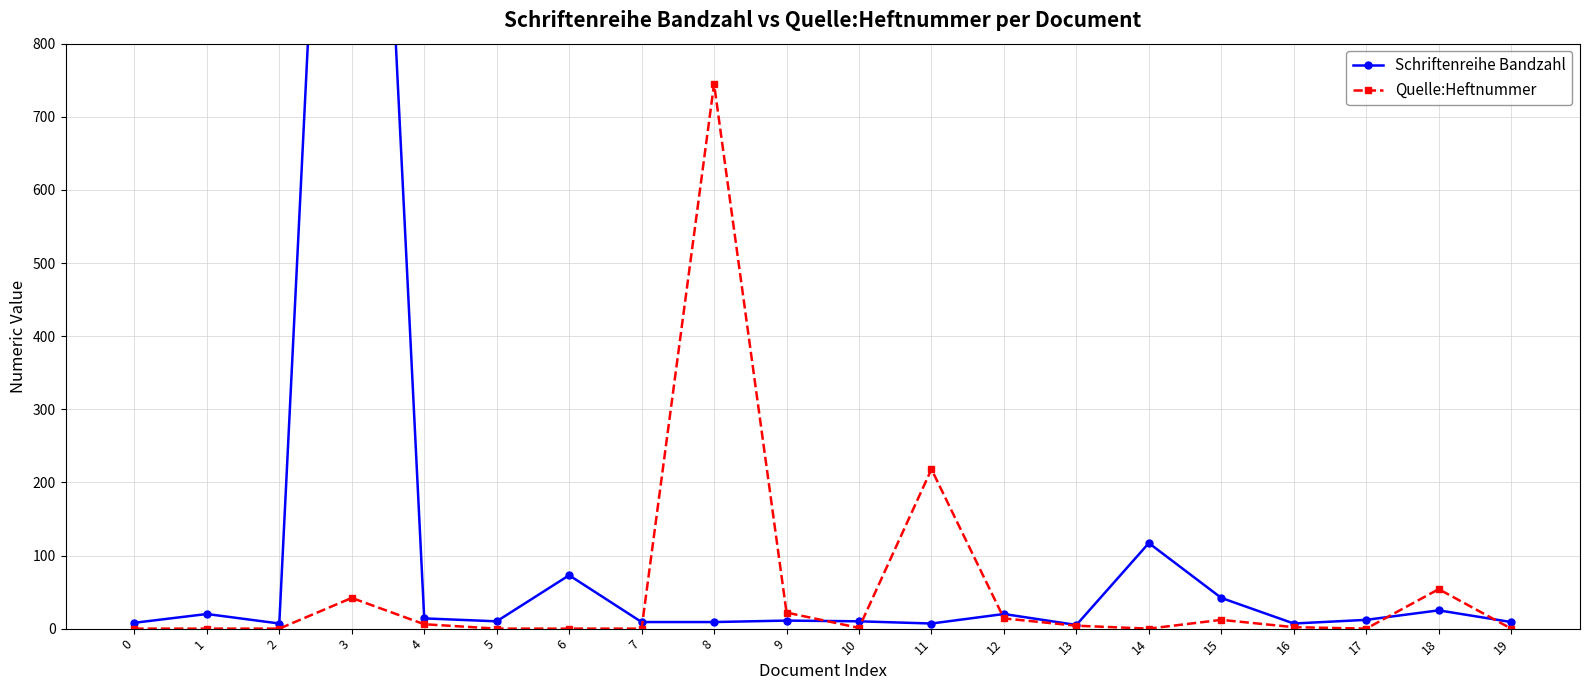

Does the chart display data point markers on the line(s)?

Yes